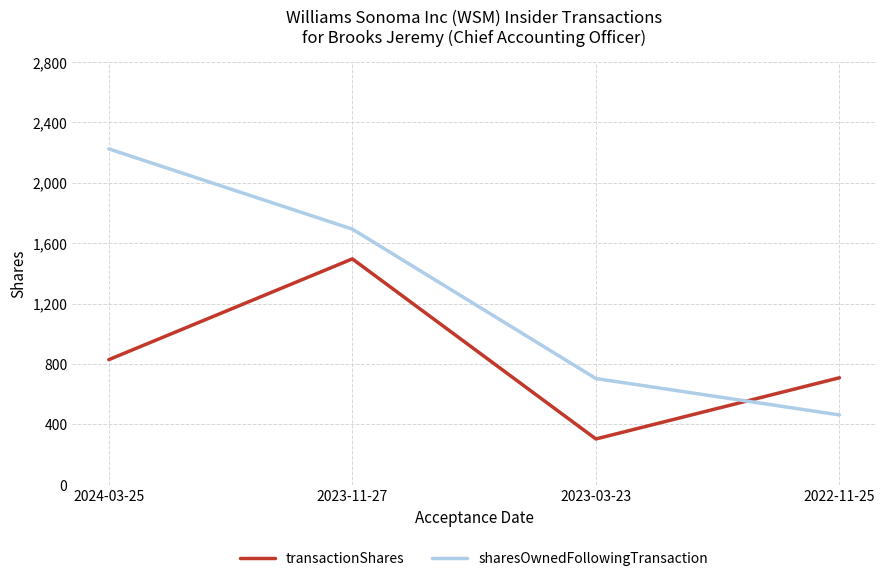

Reading left to right, transcribe all the data shown in this chart.

transactionShares: 2024-03-25=829	2023-11-27=1496	2023-03-23=304	2022-11-25=709
sharesOwnedFollowingTransaction: 2024-03-25=2224	2023-11-27=1693	2023-03-23=704	2022-11-25=463